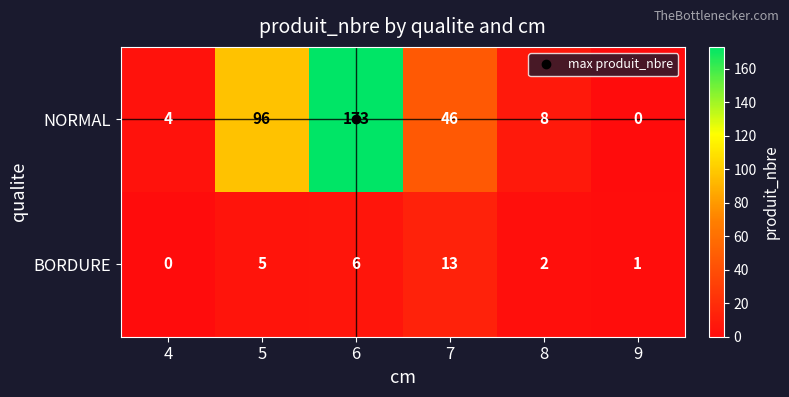

Rank the series at 5 from lowest to highest value.

BORDURE, NORMAL